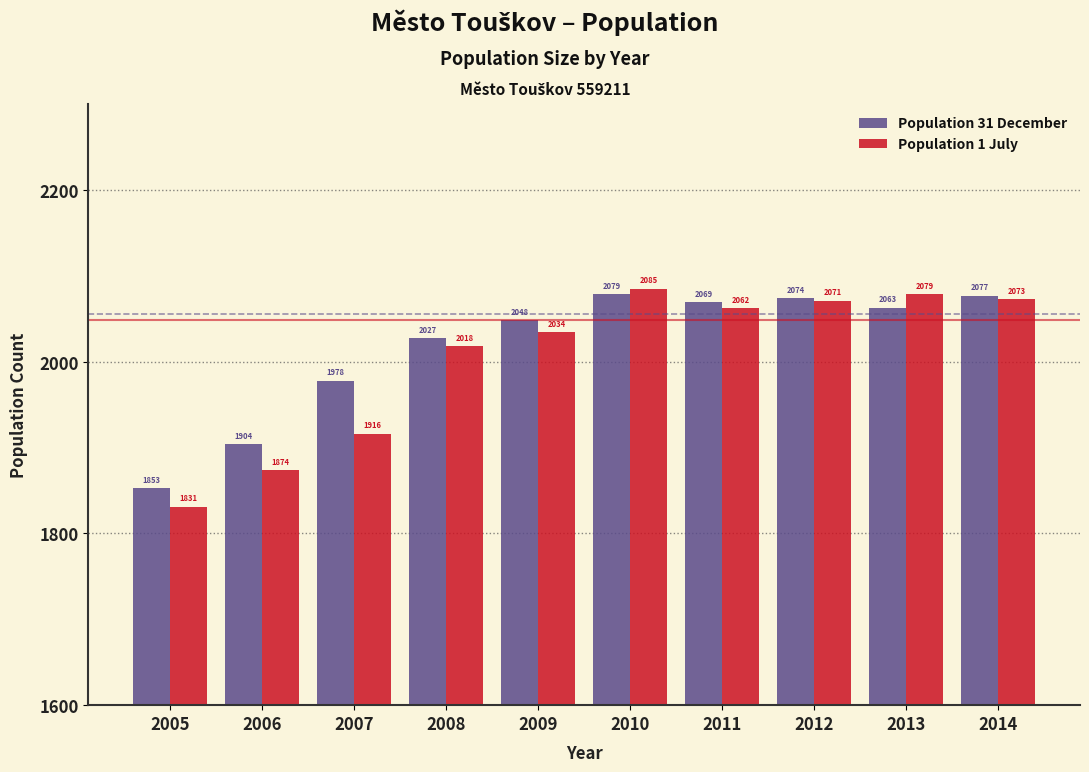

Reading right to left, list all the values displayed in this chart.

Population 31 December: 2077	2063	2074	2069	2079	2048	2027	1978	1904	1853
Population 1 July: 2073	2079	2071	2062	2085	2034	2018	1916	1874	1831